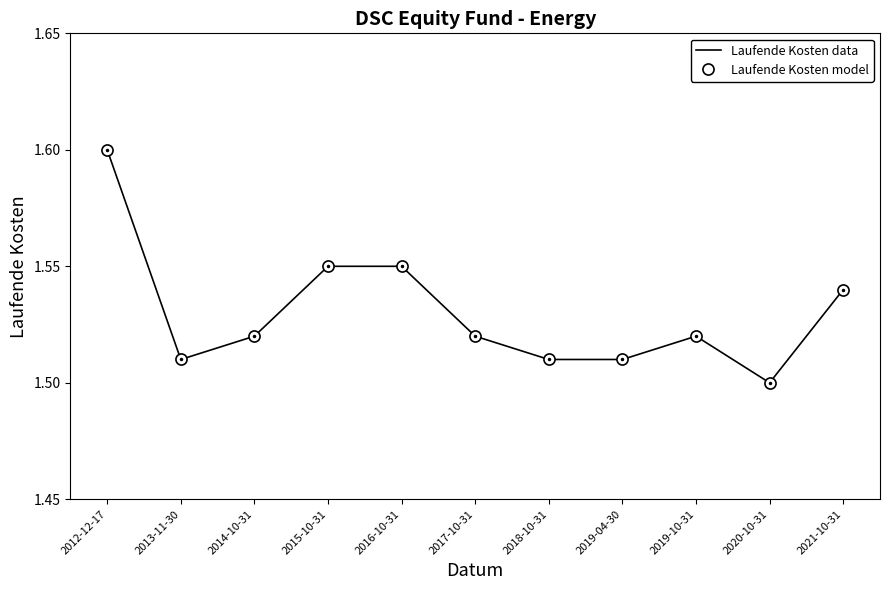

List the series in order of their peak value, lowest first.

Laufende Kosten model, Laufende Kosten data